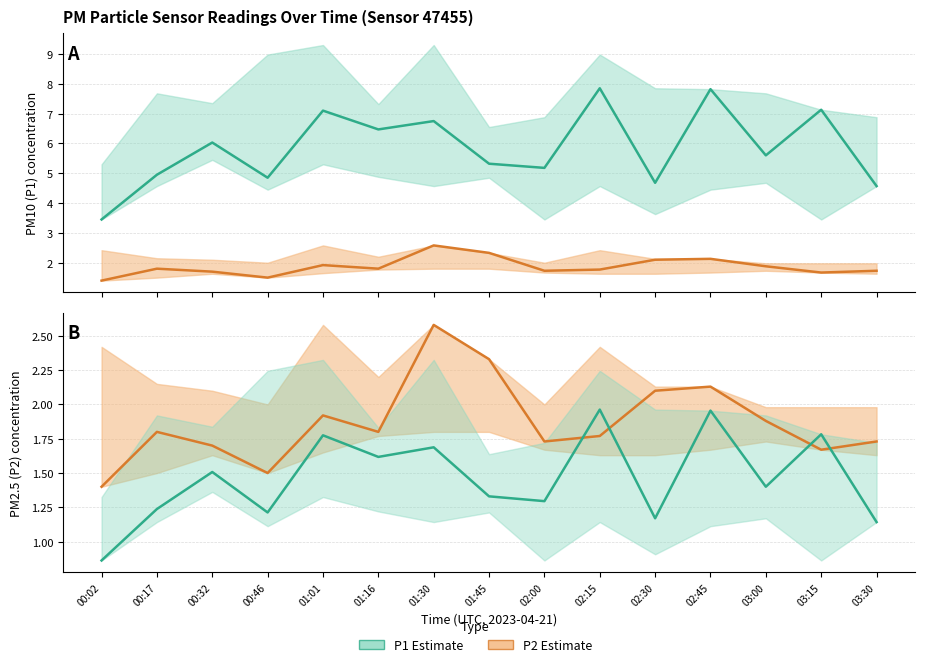

At which label does P1 (PM10) first exceed 5?

00:32